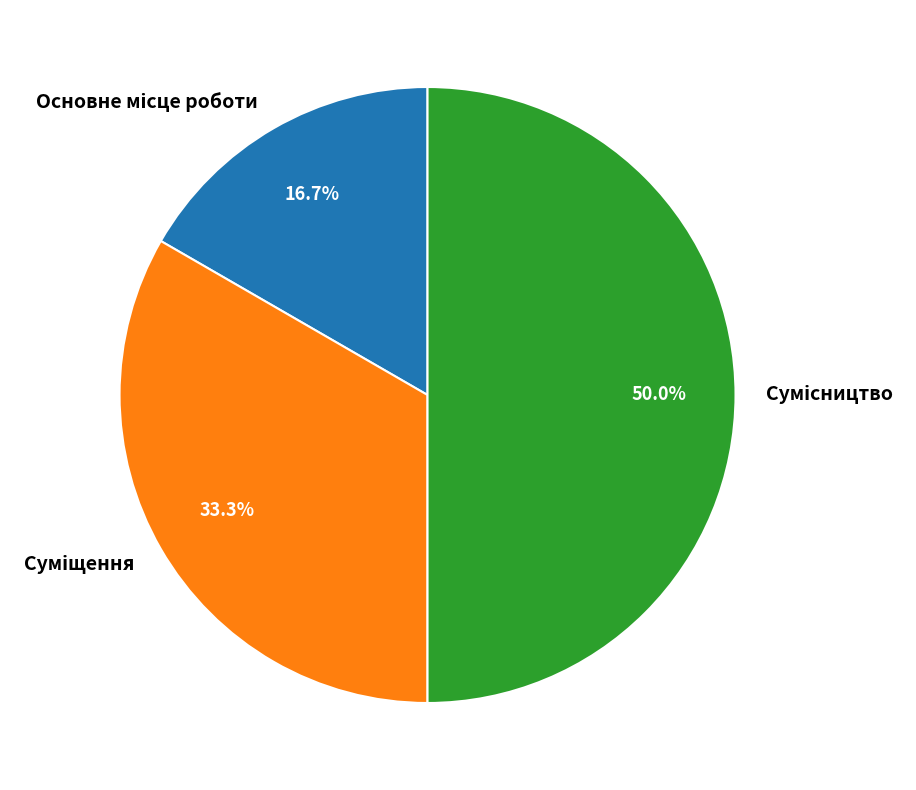

To the nearest percent, what percentage of the pie is Сумісництво?

50%